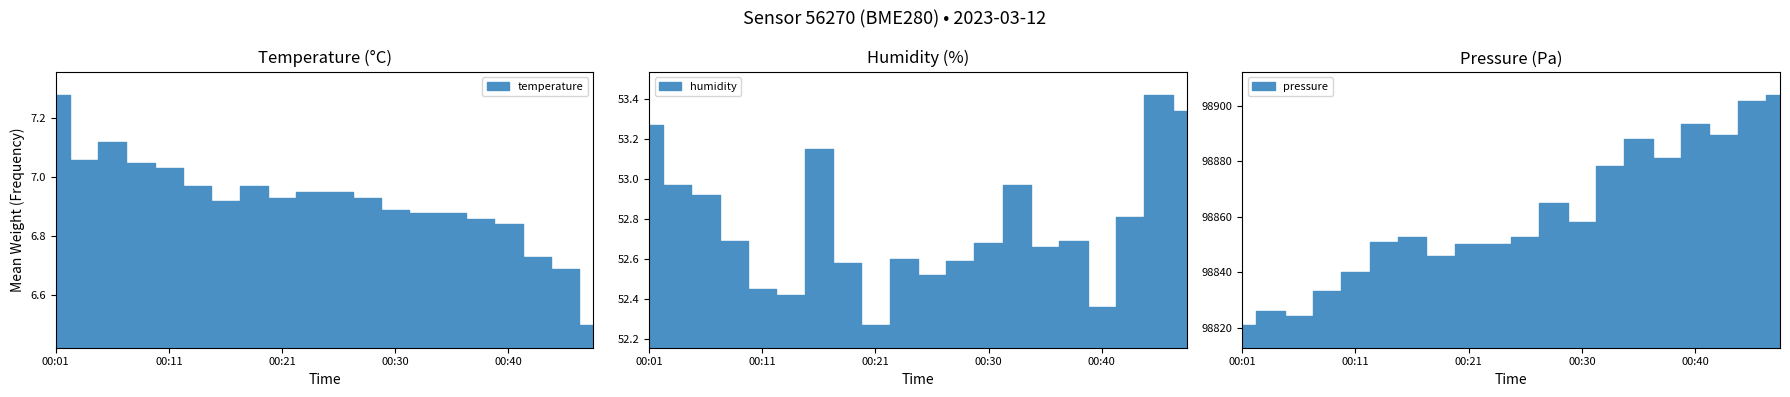

What is the spread (max minus min) of values at 00:33?

98871.5